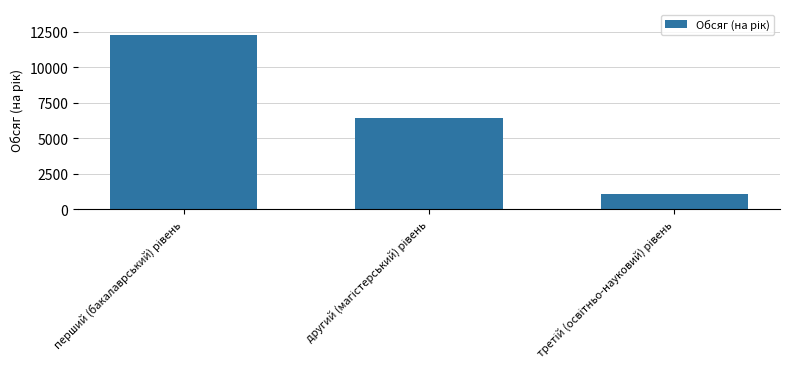

What is the value of the 3rd bar from the left?

1104